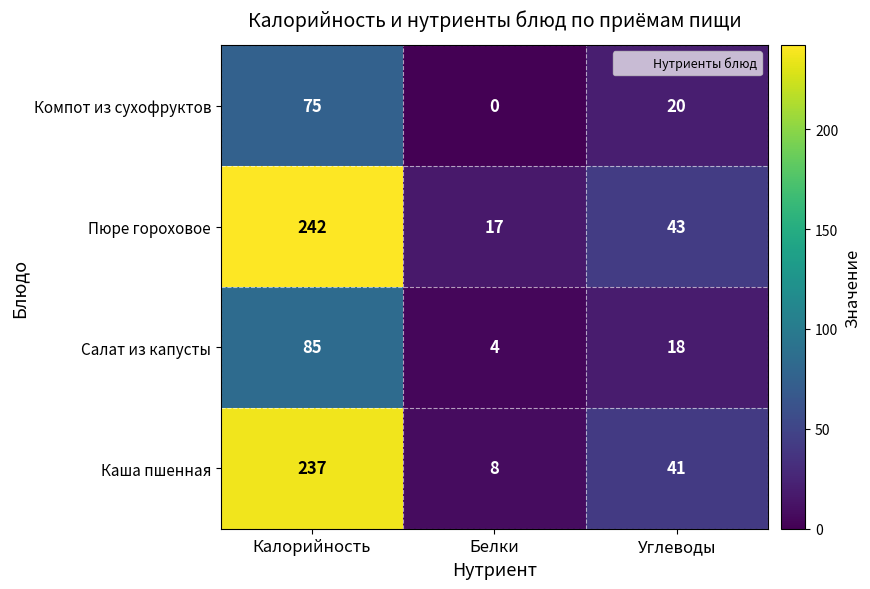

Rank the categories by Каша пшенная value from highest to lowest.

Калорийность, Углеводы, Белки